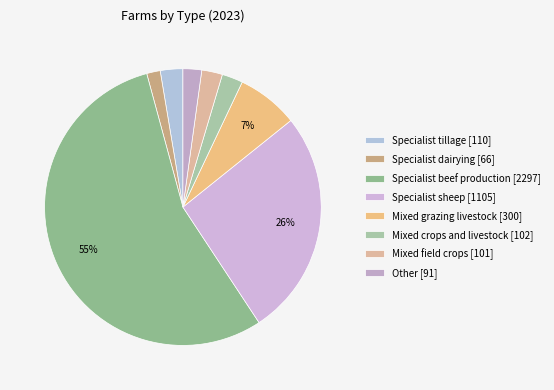

To the nearest percent, what is the combined percentage of Specialist dairying and Mixed grazing livestock?

9%